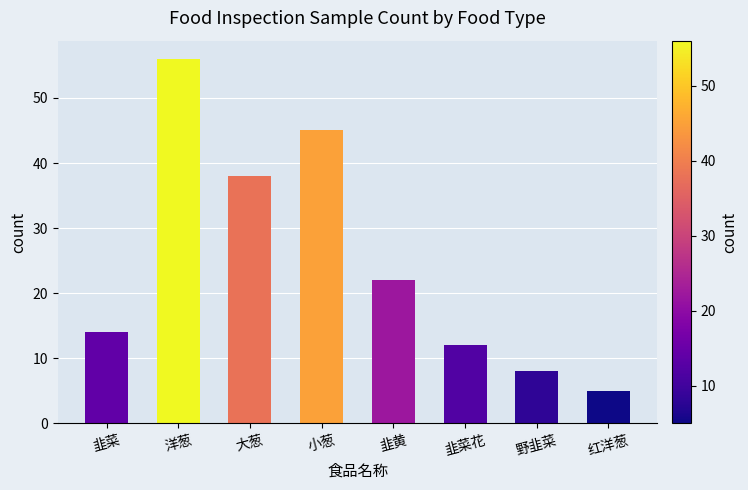

Approximately how many times larger is the value at 洋葱 compared to 红洋葱?

11.2